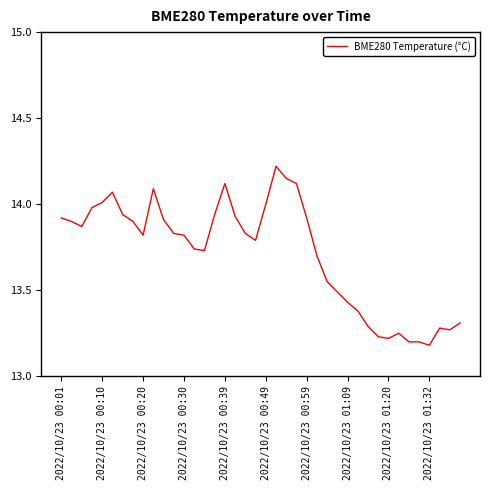

What is the difference between the maximum and minimum values?

1.0